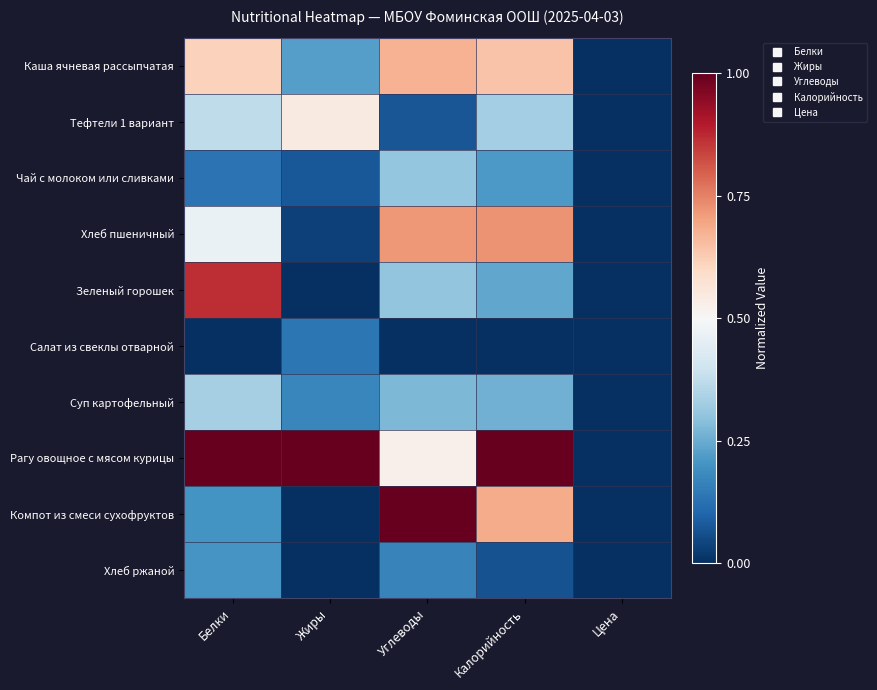

What is the total value across all series at Калорийность?

4.2